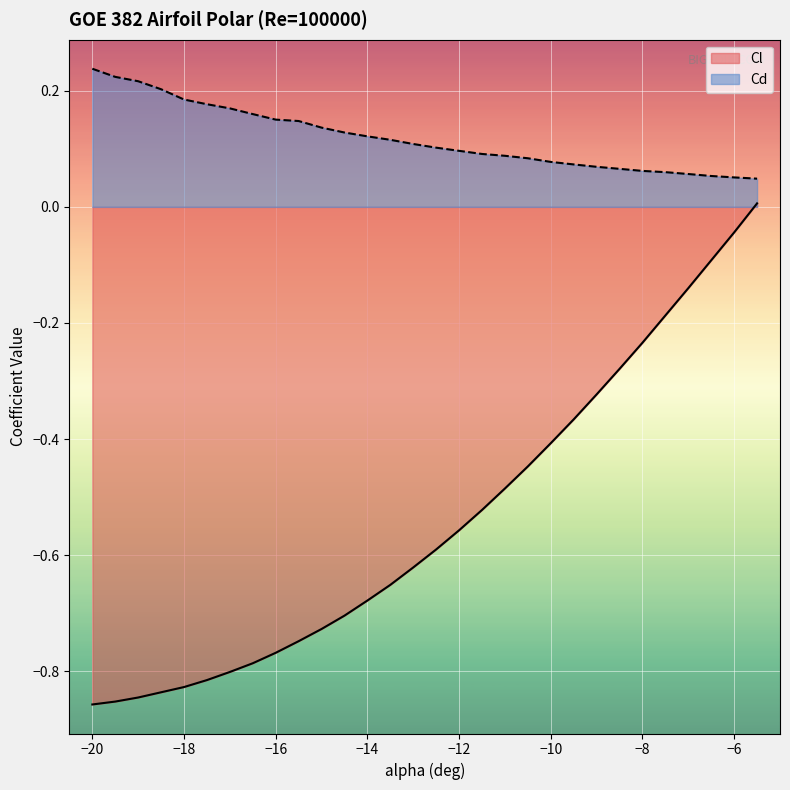

Rank the series at −18 from lowest to highest value.

Cl, Cd